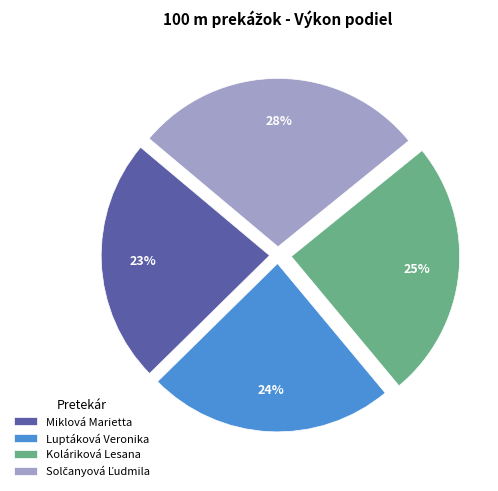

What is the ratio of the value at Koláriková Lesana to the value at Luptáková Veronika?

1.0